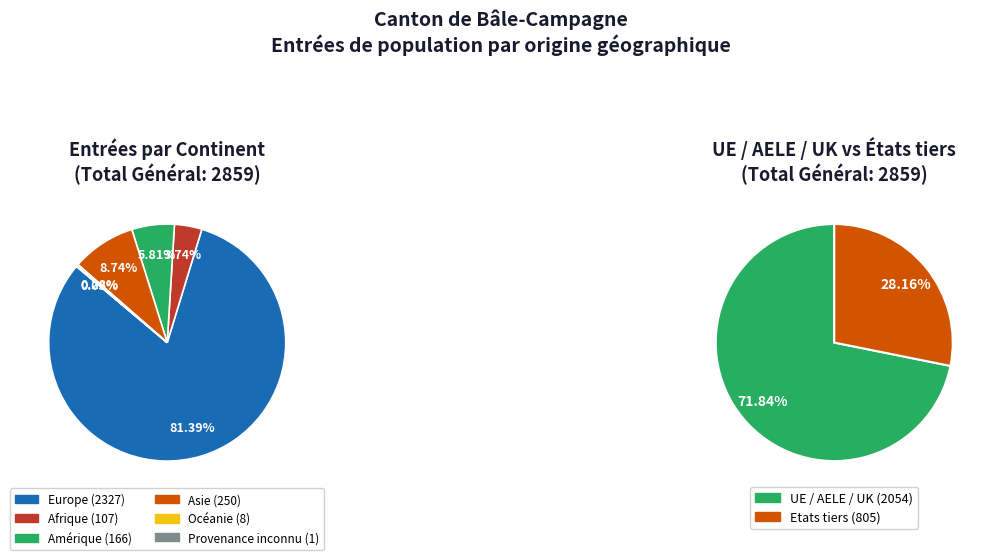

To the nearest percent, what is the difference between the largest and smallest slice percentages?

81%